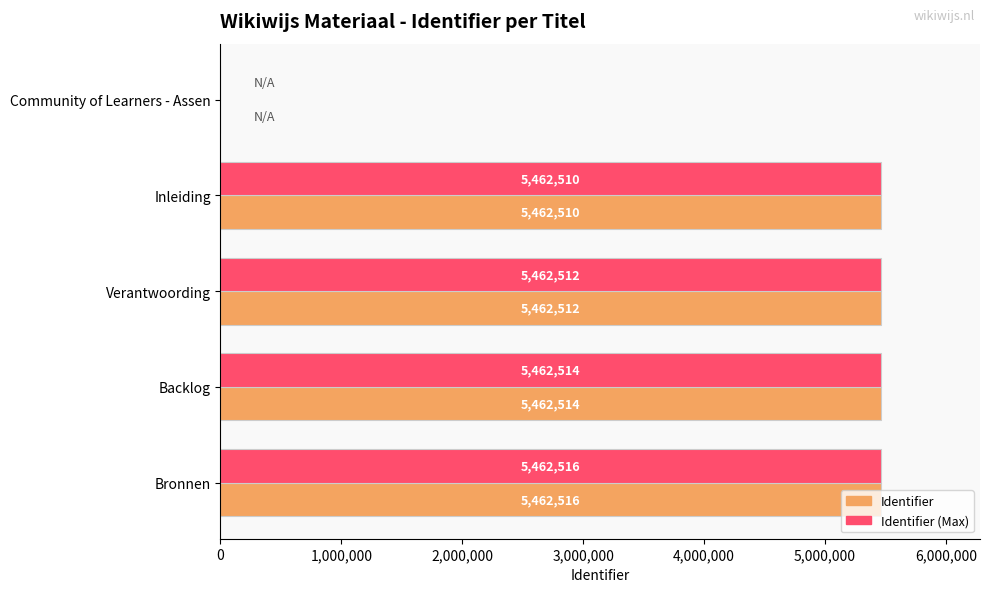

What is the highest value of the Identifier series?

5462516